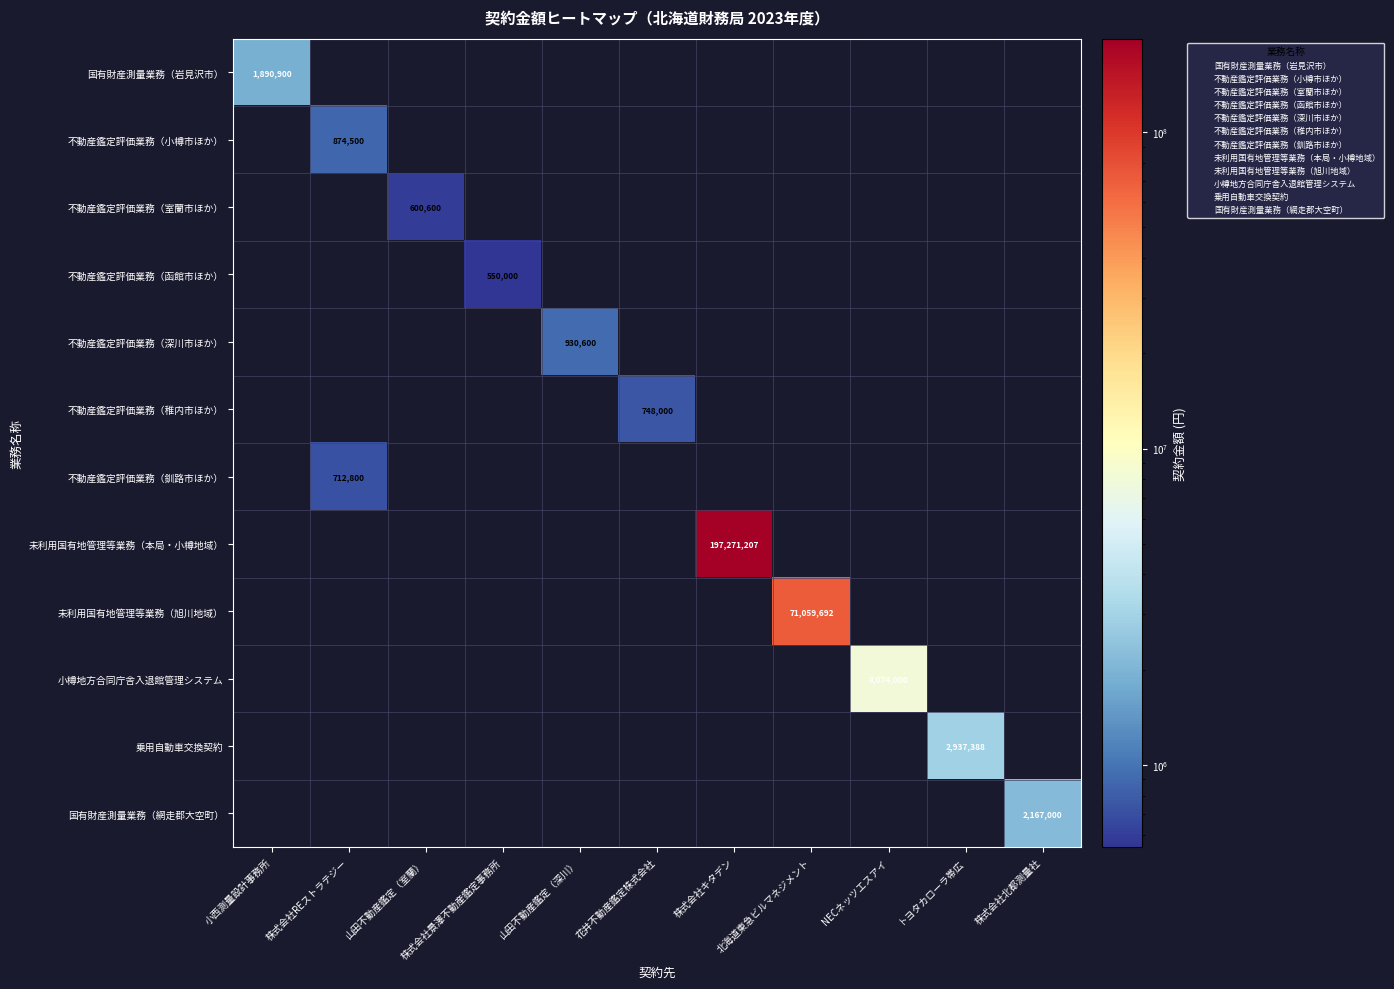

What is the difference between the maximum and second lowest values in the 国有財産測量業務（岩見沢市） series?

1890900